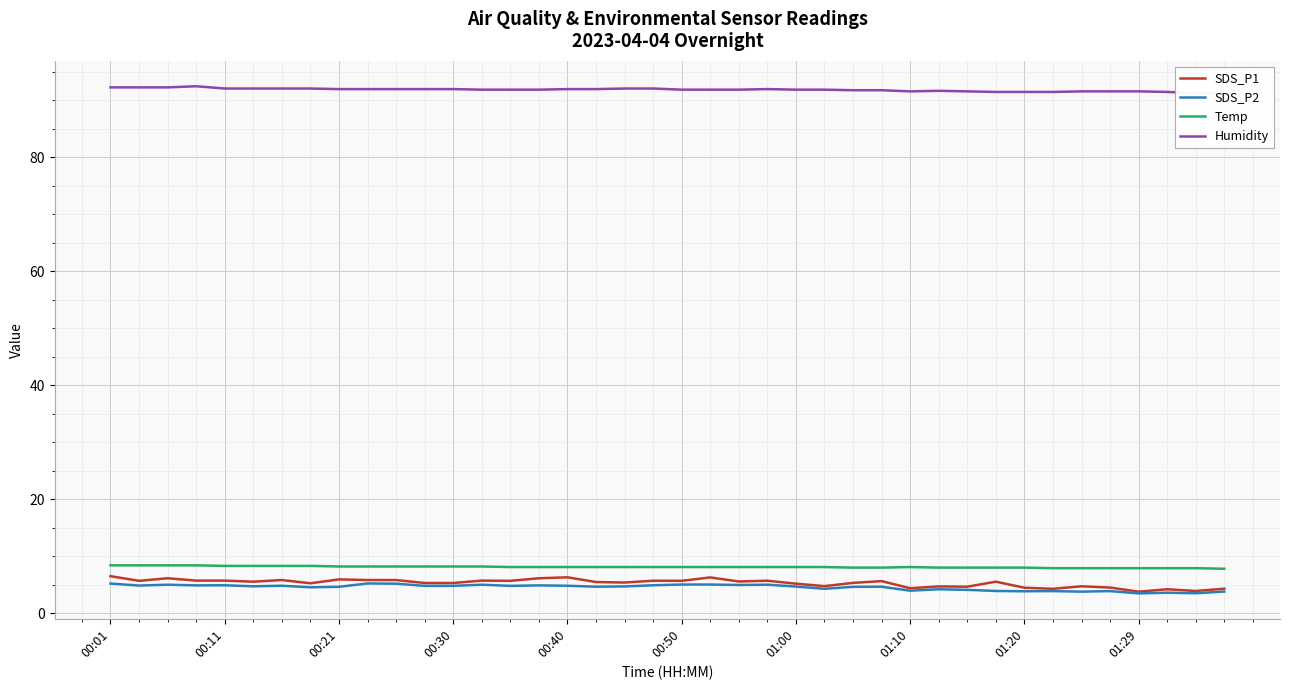

What is the difference between the maximum and second lowest values in the SDS_P2 series?

1.7